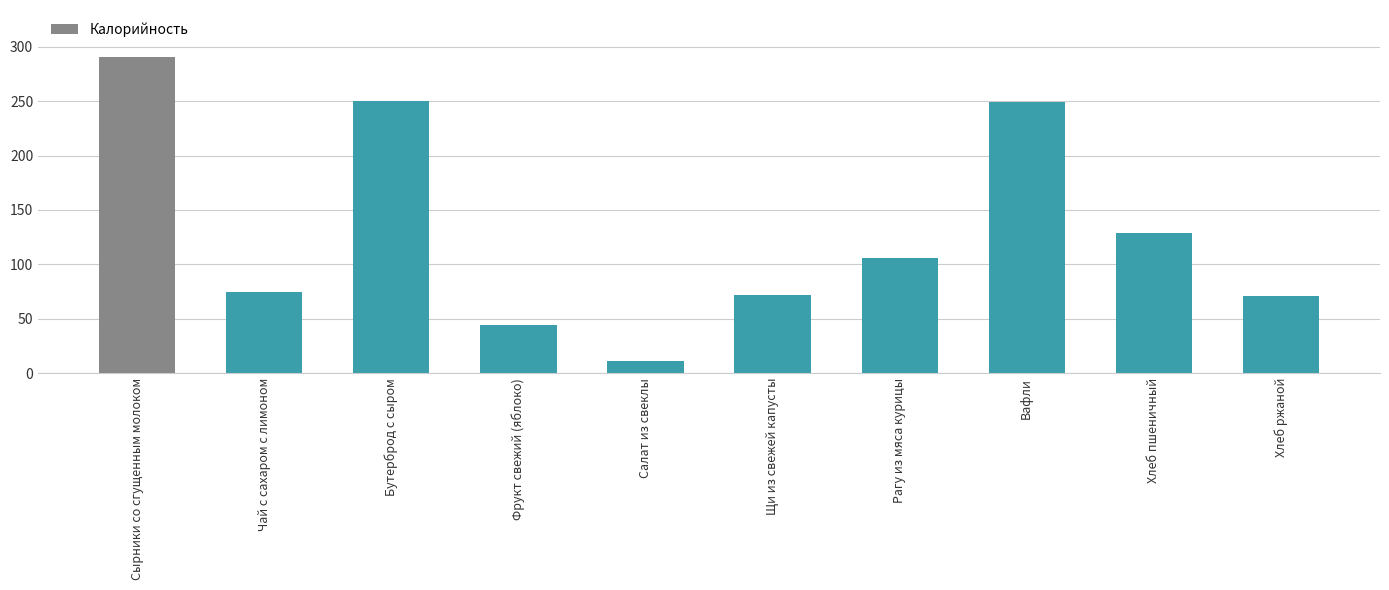

What is the value of the 2nd bar from the left?

74.5